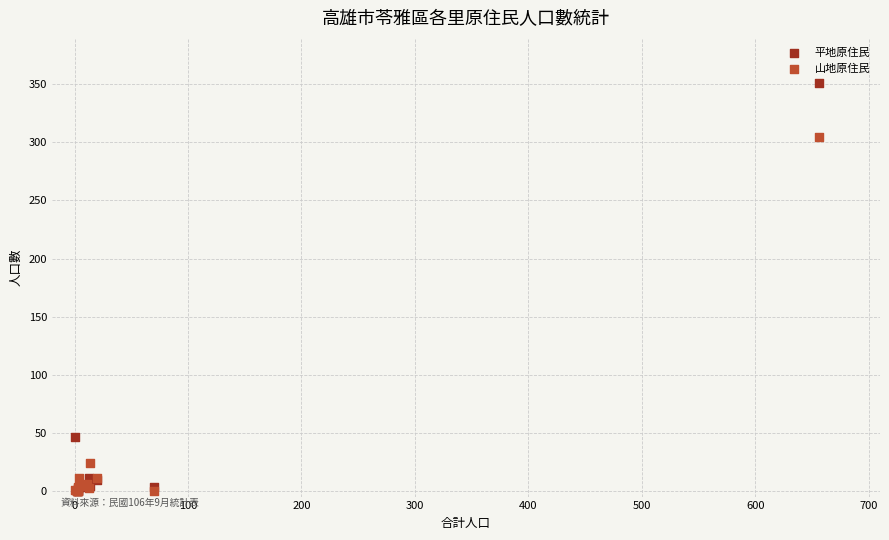

What are all the series names shown in the legend?

平地原住民, 山地原住民